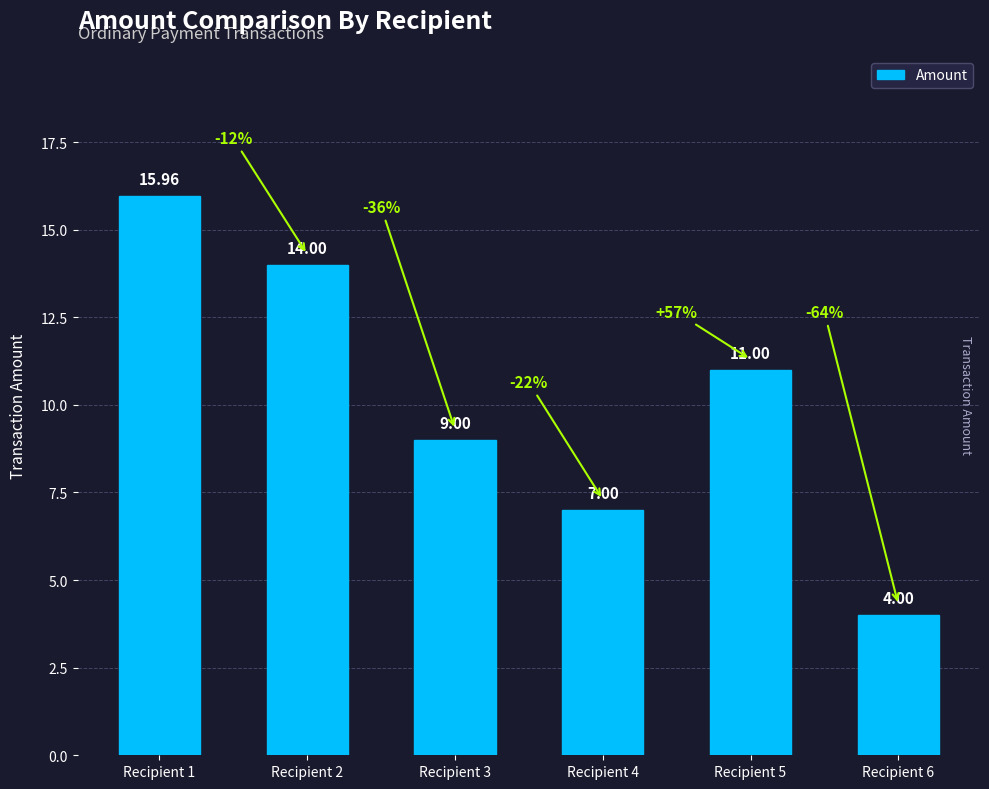

What is the greatest value displayed?

16.0